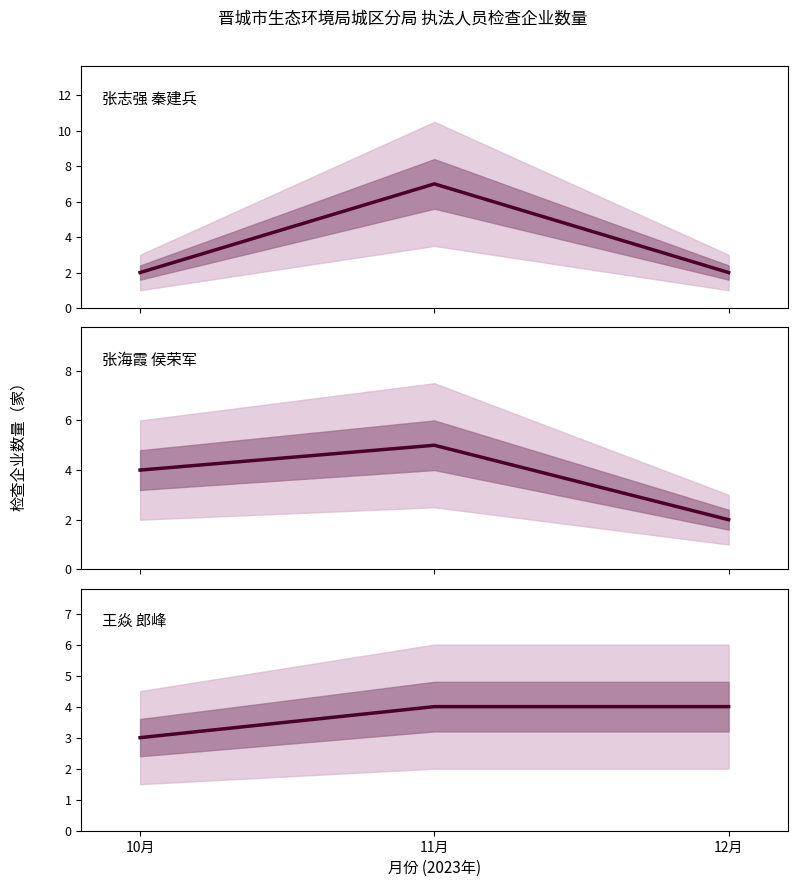

At which category is the sum across all series the highest?

11月